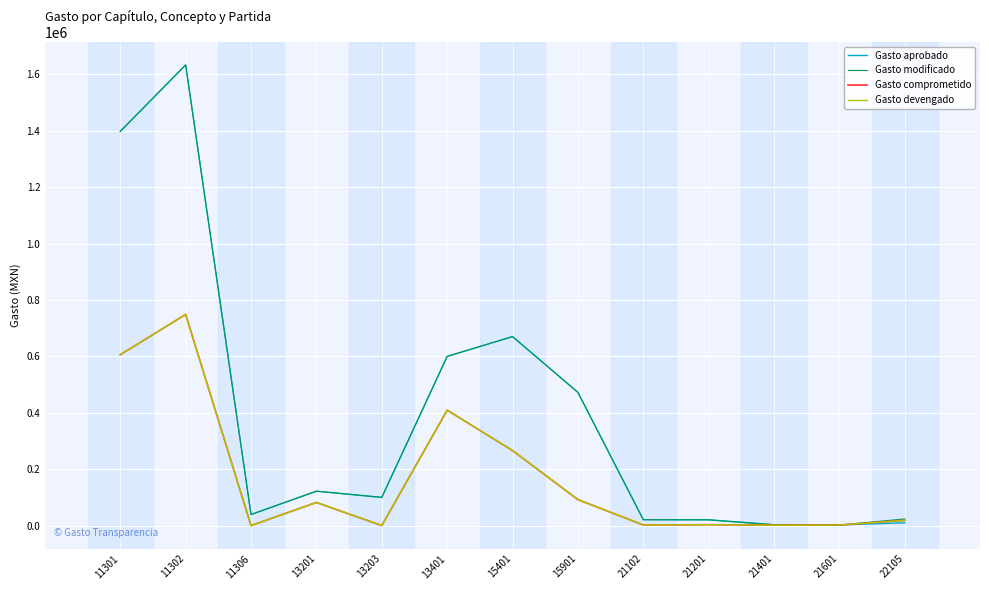

How many interior local peaks does the Gasto modificado series have?

3